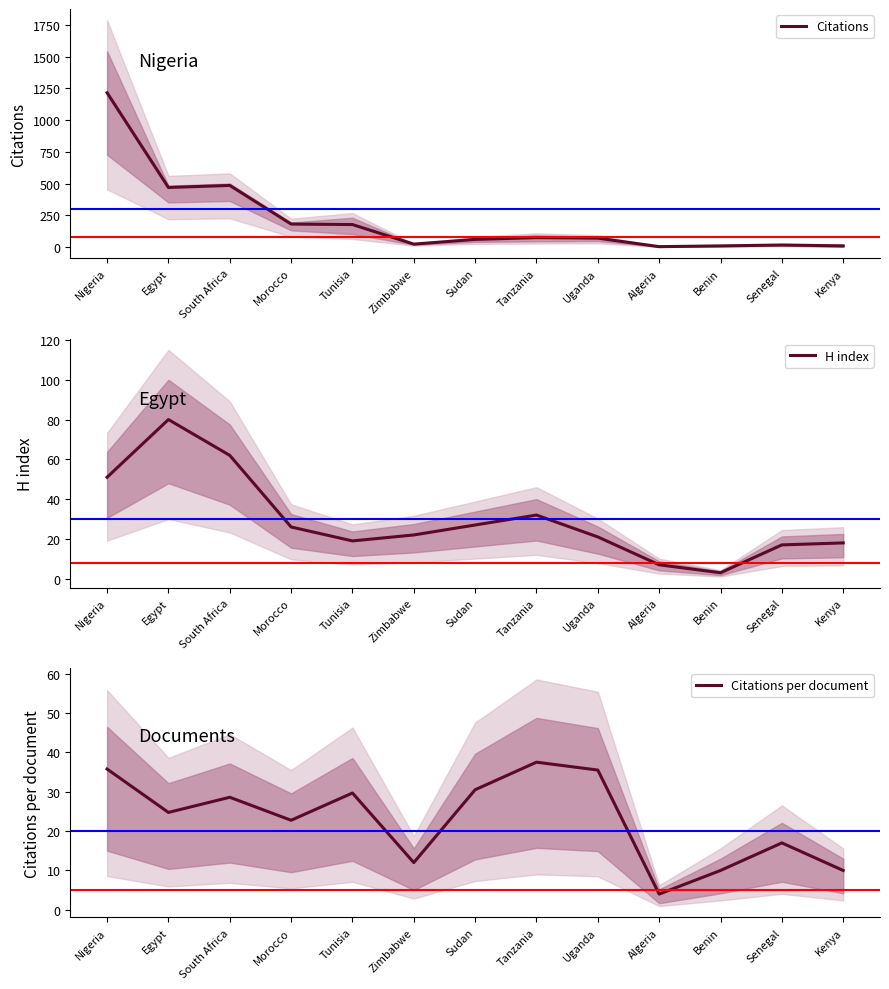

Is it true that Citations equals 186.5 at Egypt?

False